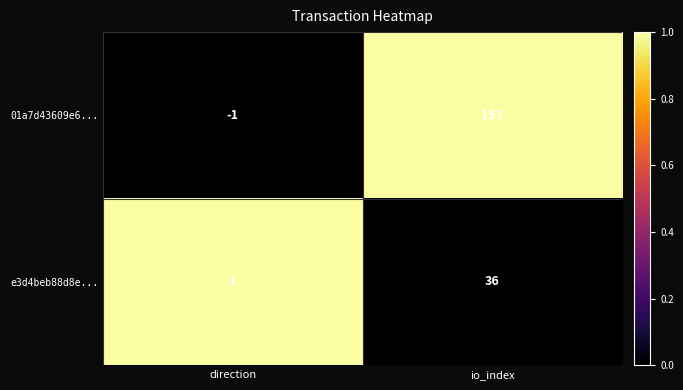

Which label corresponds to the largest value in the chart?

io_index